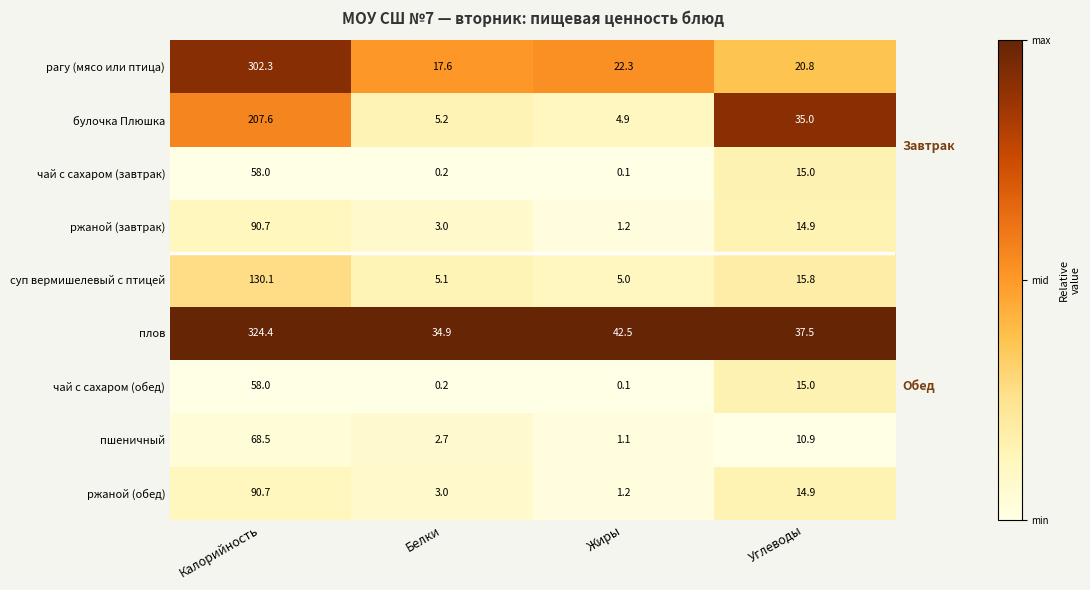

At how many categories does at least one series exceed 0?

4